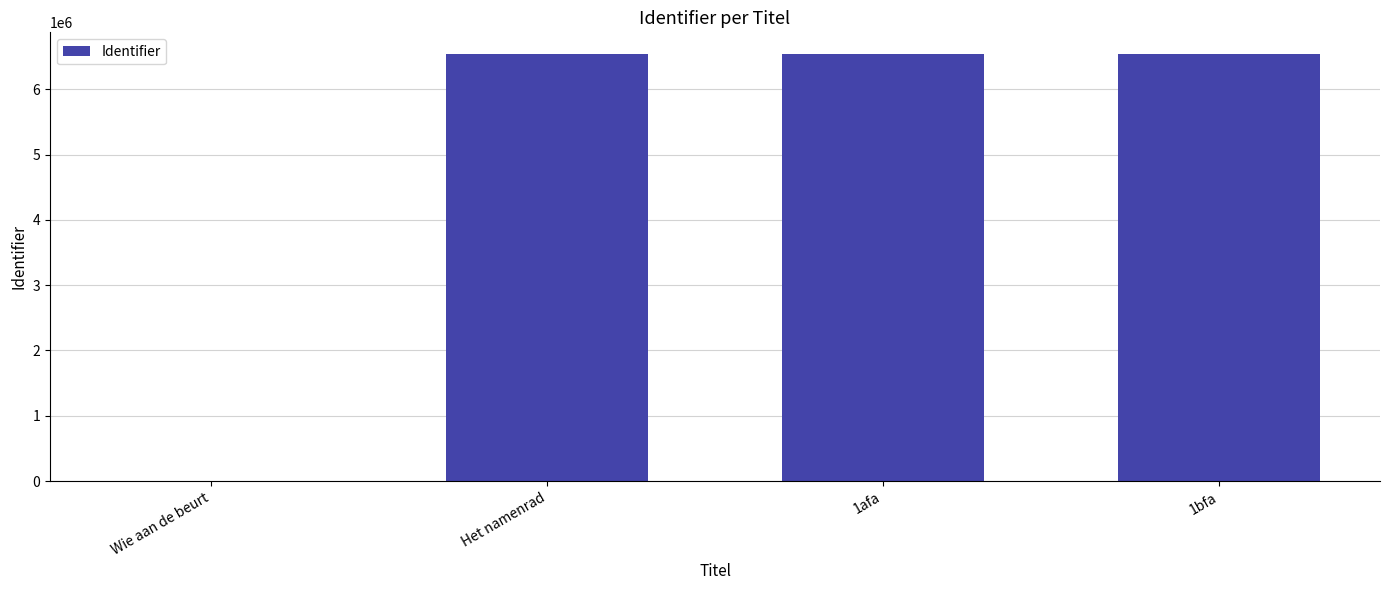

Is it true that the value at Wie aan de beurt is 0?

True